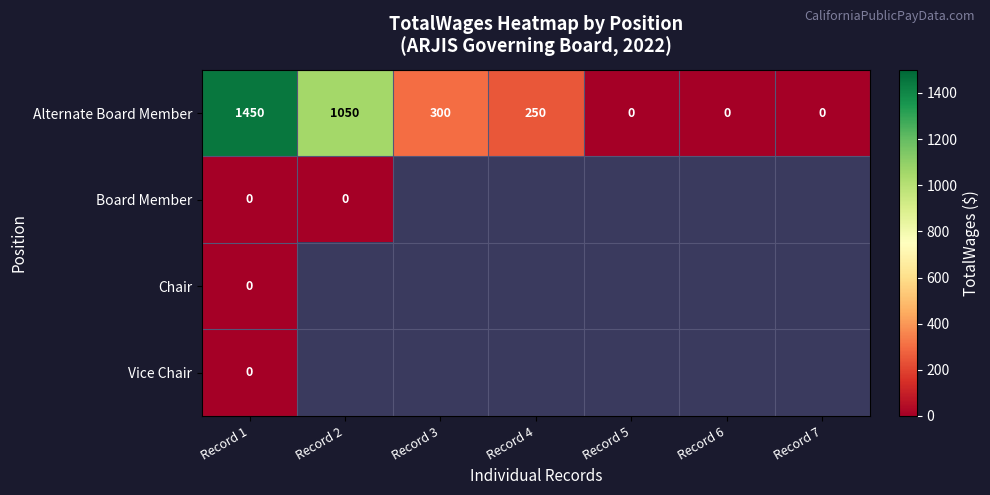

The value of Alternate Board Member at Record 1 is 1450. True or false?

True